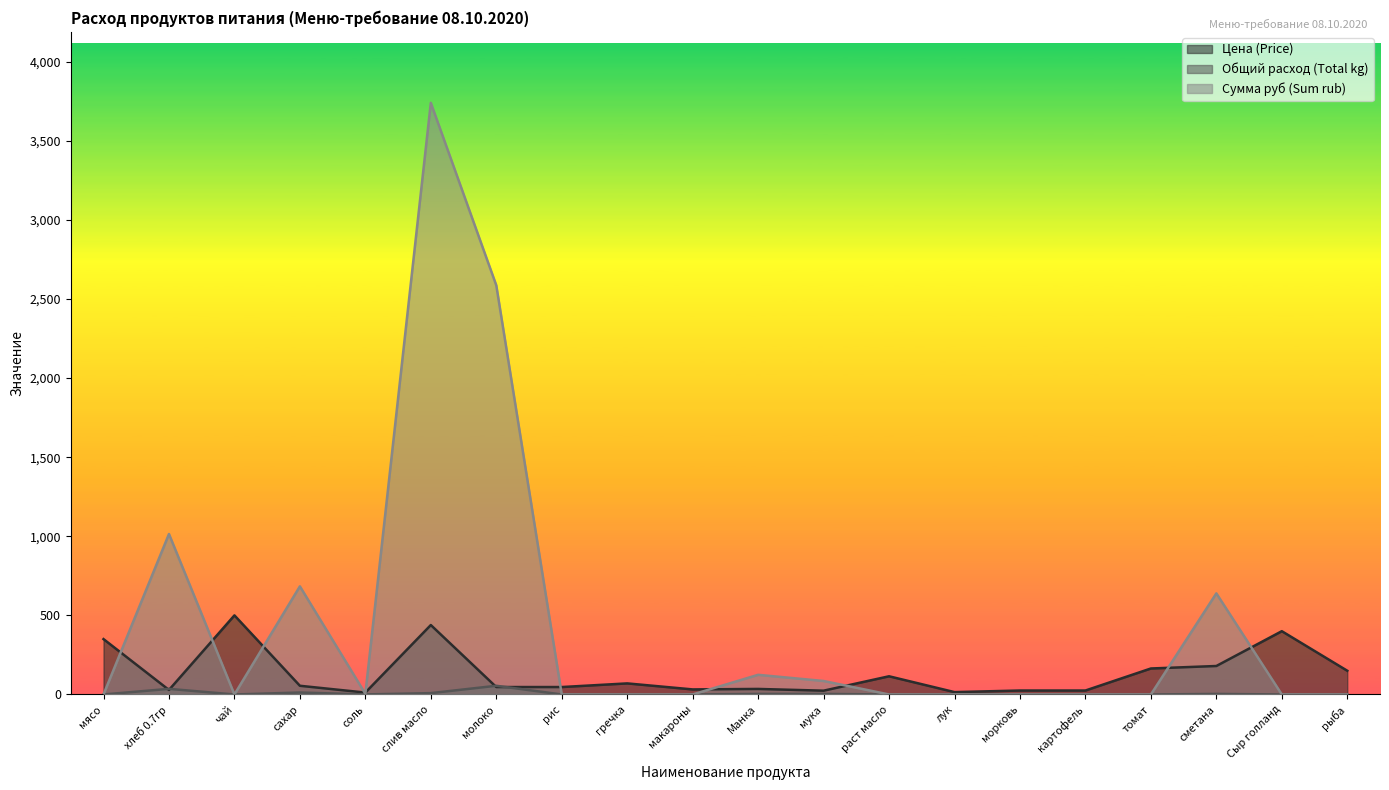

Rank the series at гречка from lowest to highest value.

Общий расход (Total kg), Сумма руб (Sum rub), Цена (Price)